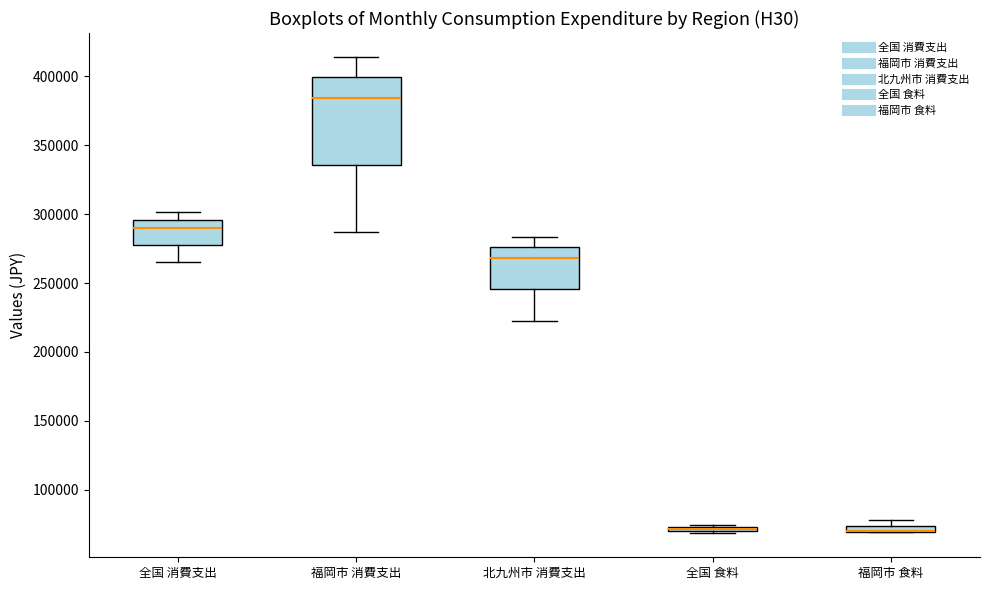

Which box is the tallest, from its lower edge to its upper edge?

福岡市 消費支出